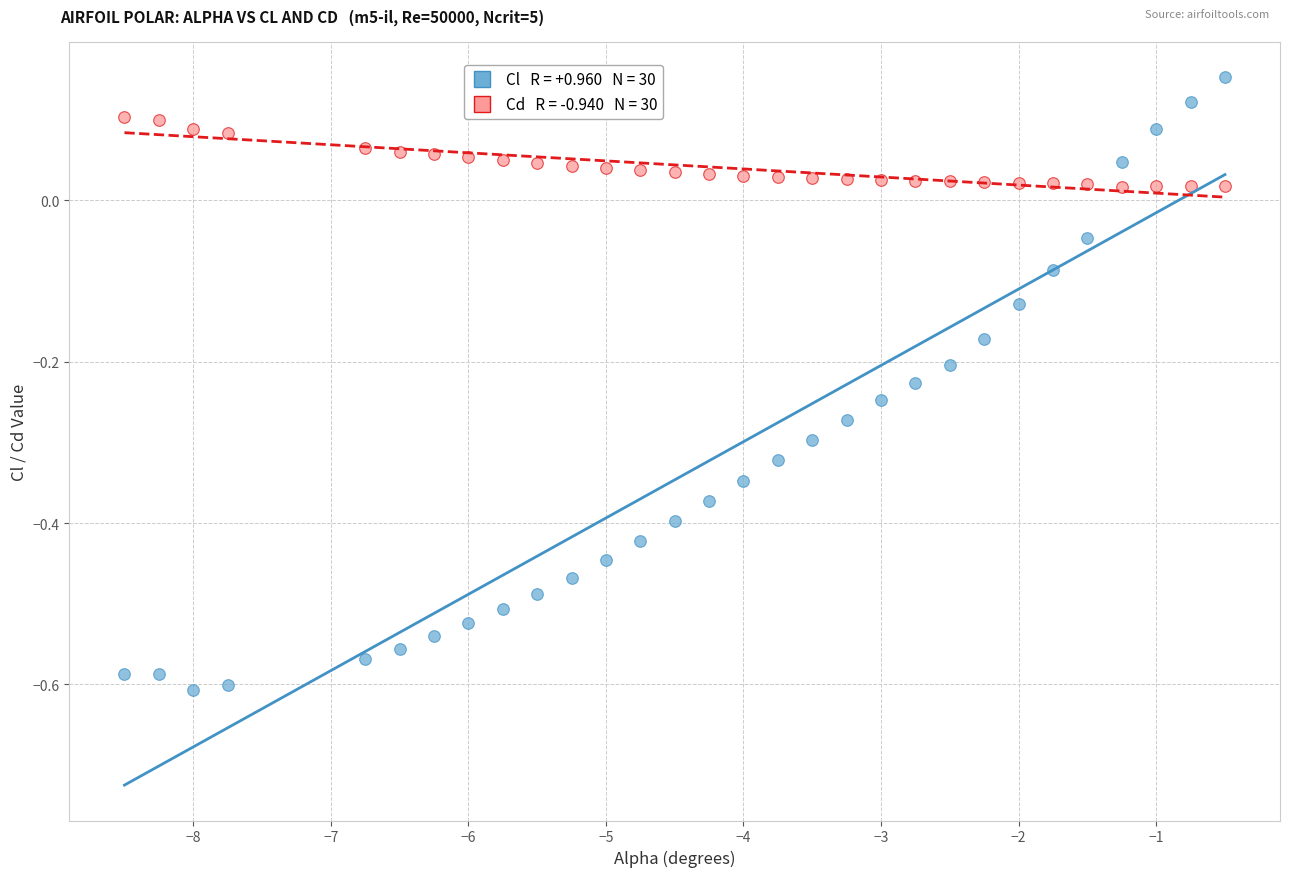

Across all data points, what is the range of X values (max minus min)?

8.0